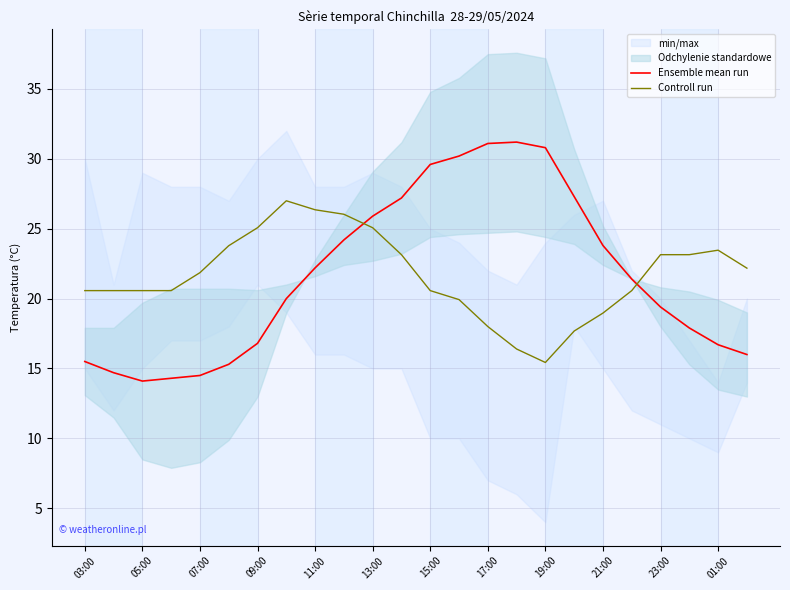

What value does the Controll run series have at 17?

17.7